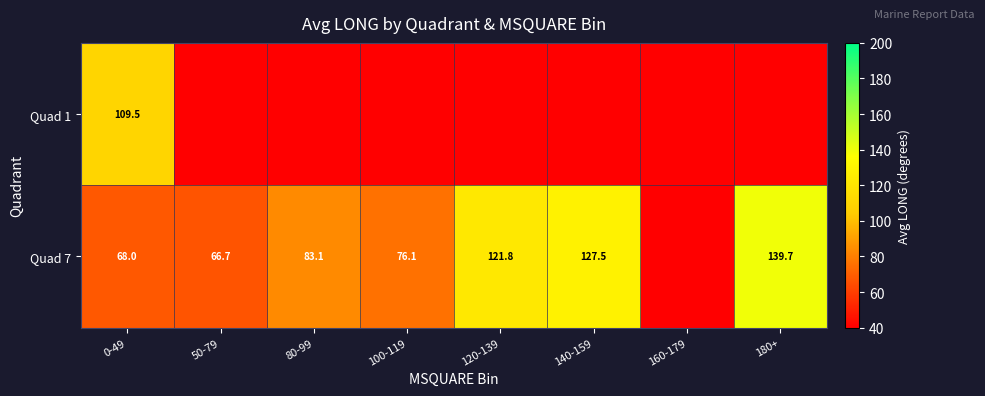

At which category does the chart reach its peak across all series?

180+